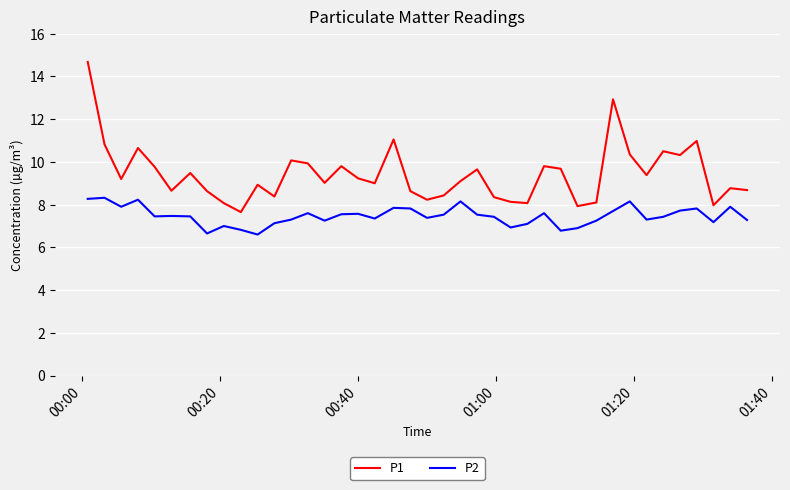

List the series in order of their overall mean, highest first.

P1, P2